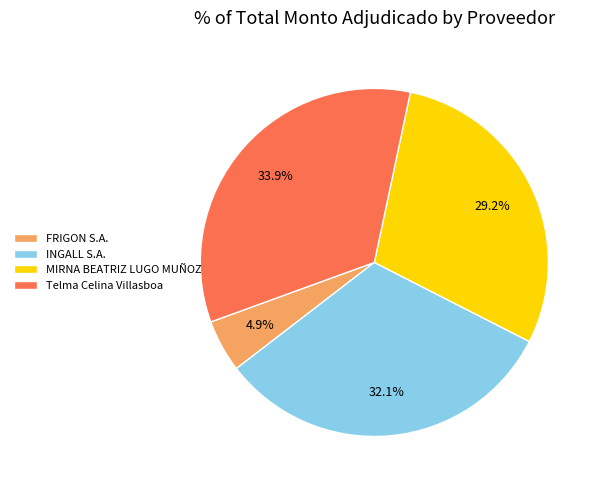

Does Telma Celina Villasboa account for over 50% of the chart?

No